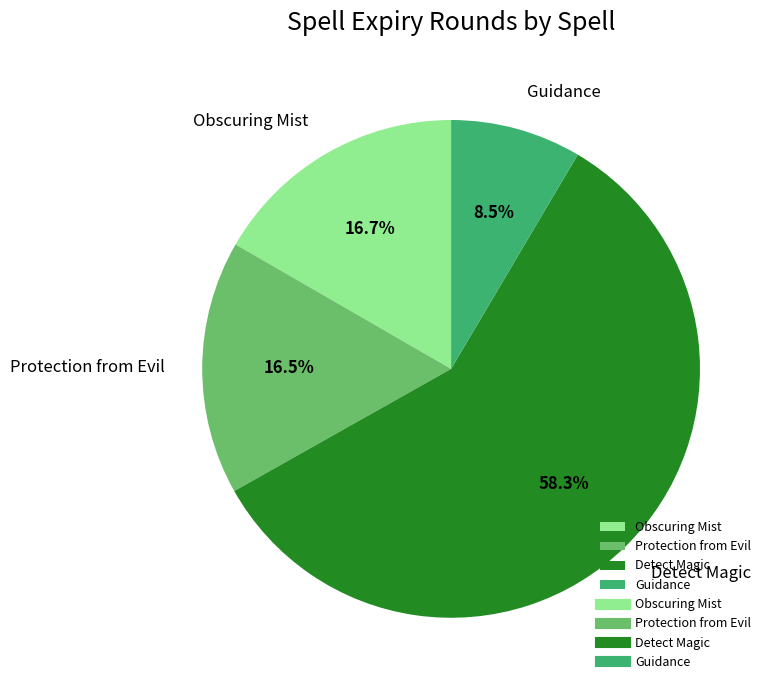

Which has a higher value, Guidance or Protection from Evil?

Protection from Evil